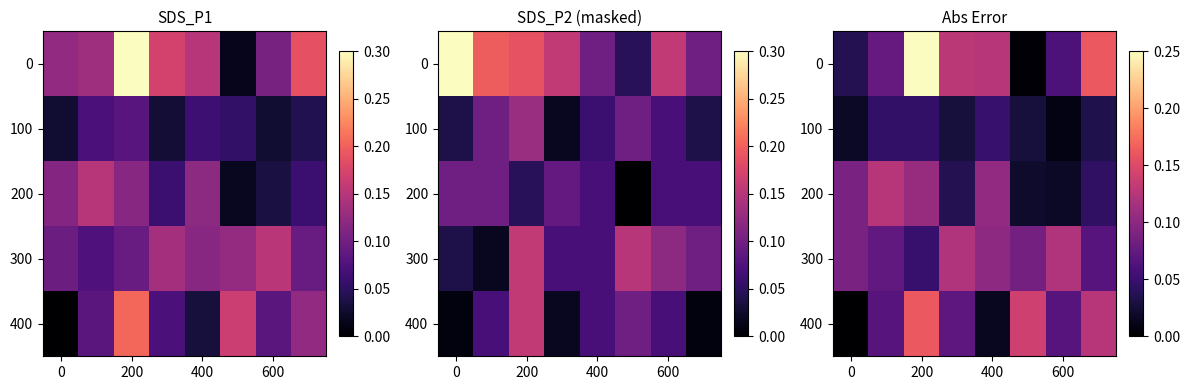

Count the number of data series in this chart.

5